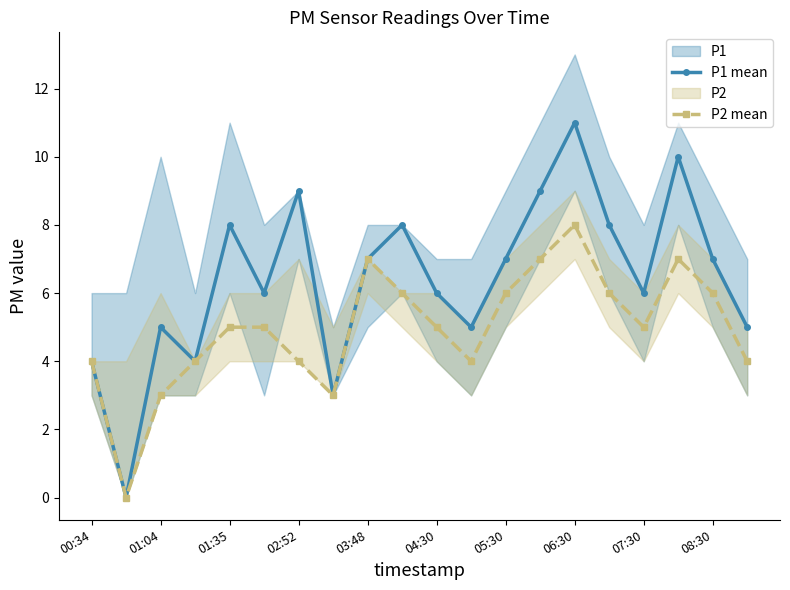

True or false: P1 mean has more than 1 interior local peaks.

True